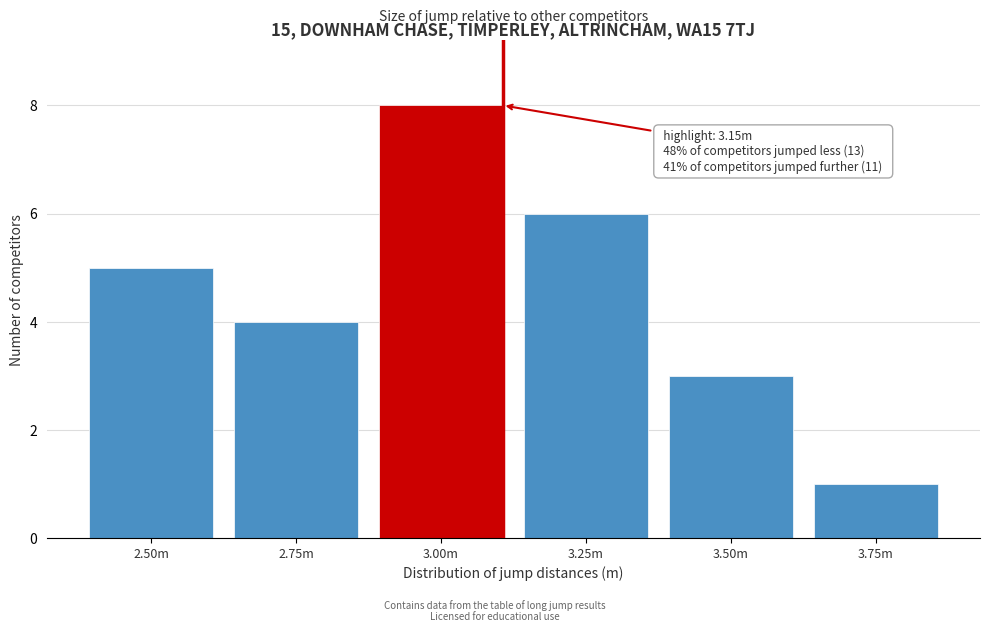

Reading left to right, extract all data points from this chart.

2.50m=5	2.75m=4	3.00m=8	3.25m=6	3.50m=3	3.75m=1